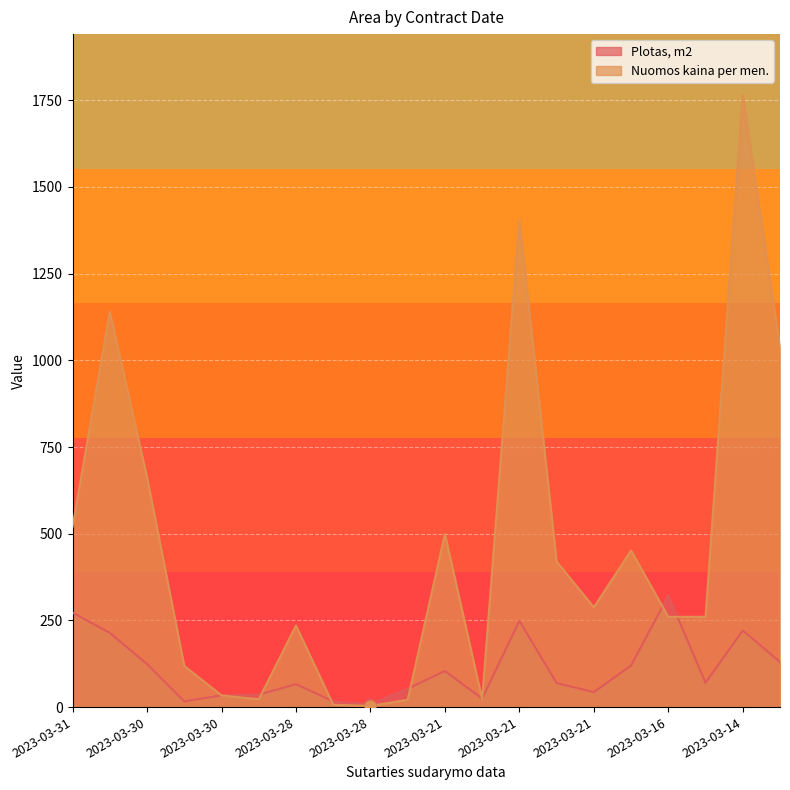

At which category is the sum across all series the highest?

2023-03-14